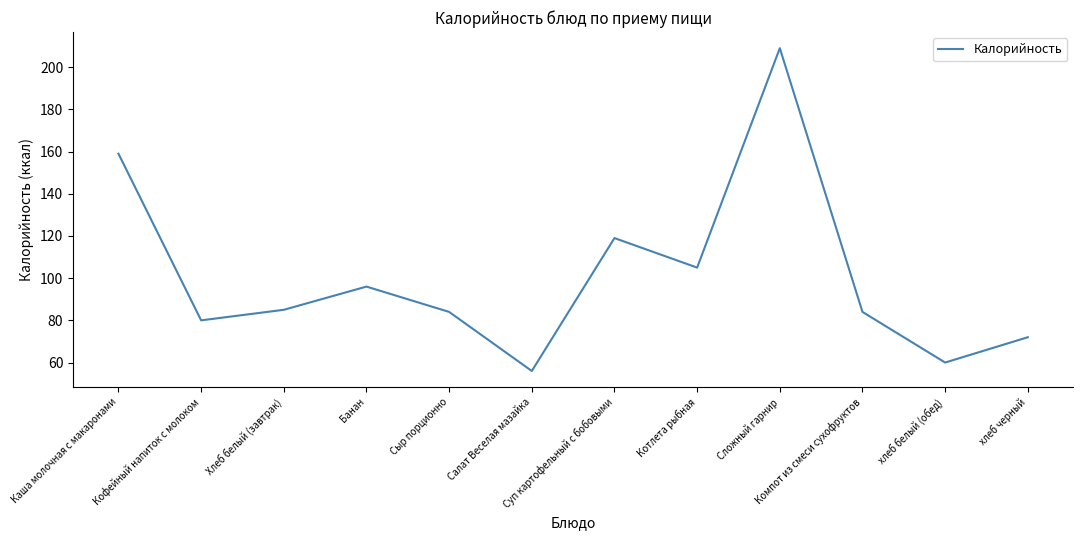

Read the value at Сыр порционно.

84